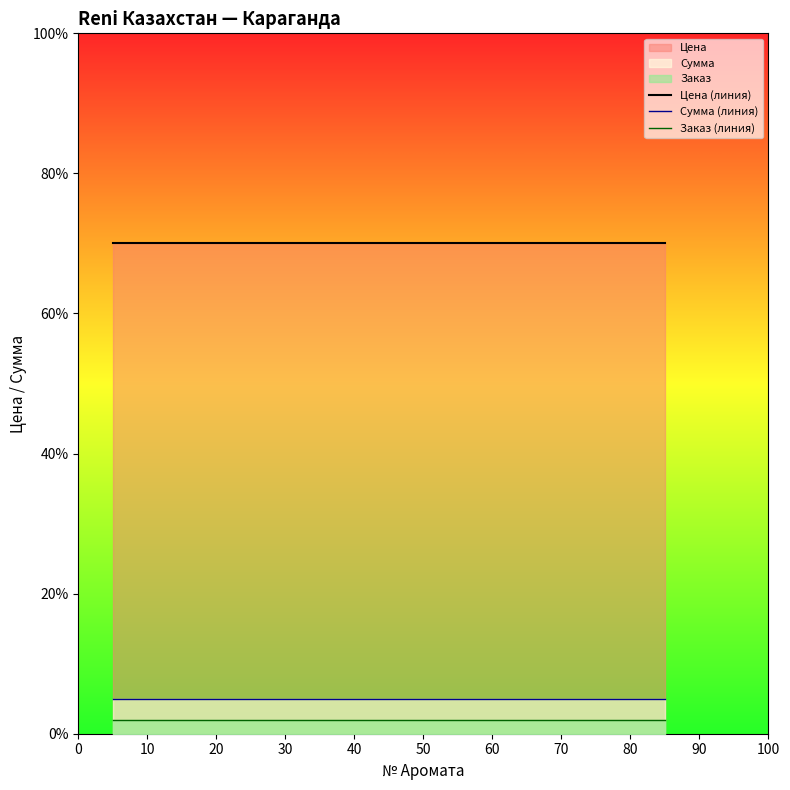

Which series has the largest range (max minus min)?

Цена (линия)